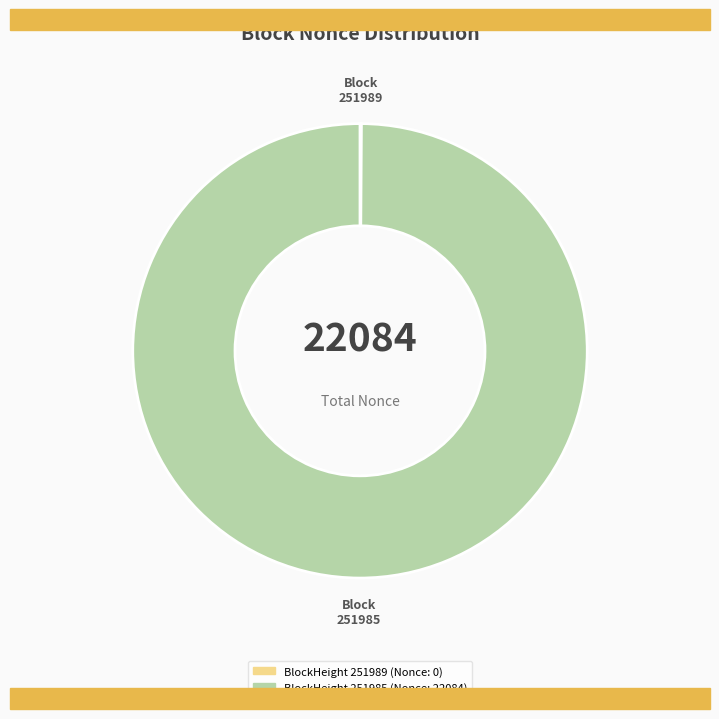

Does any single category account for the majority?

Yes